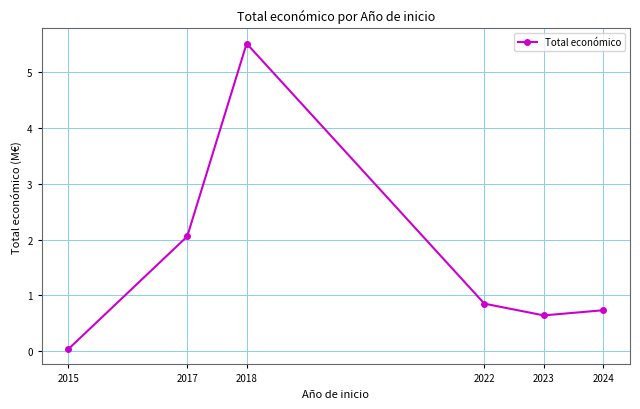

How many lines are shown in the chart?

1